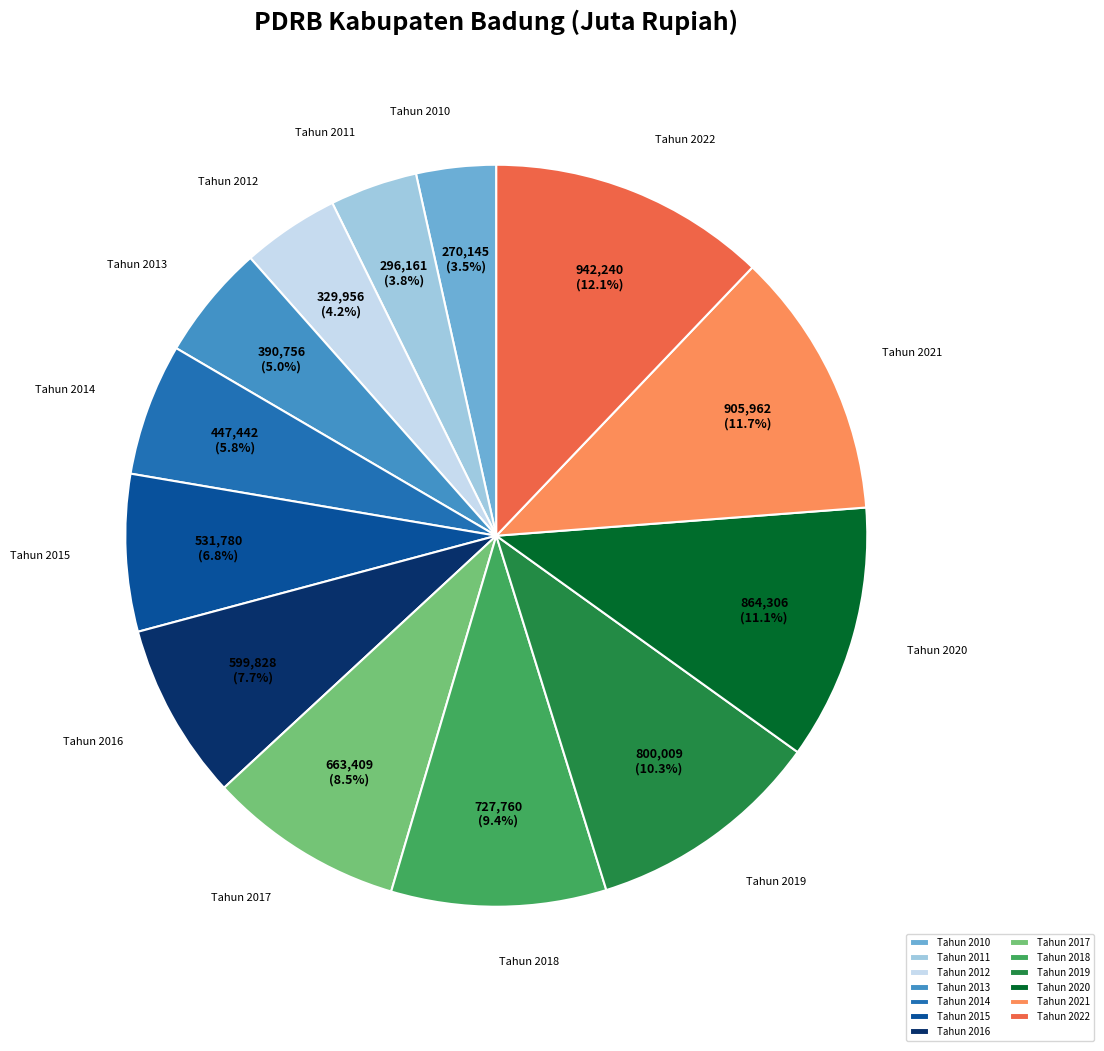

Count the number of slices in the pie.

13